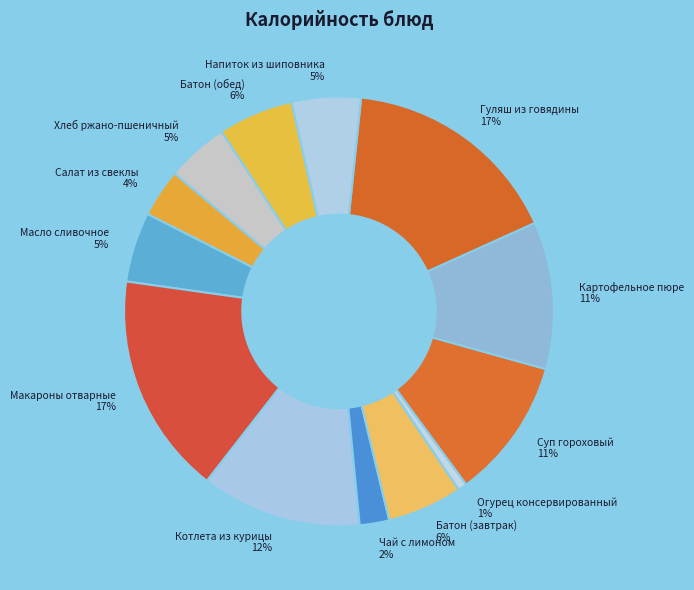

How many segments does this pie chart have?

13